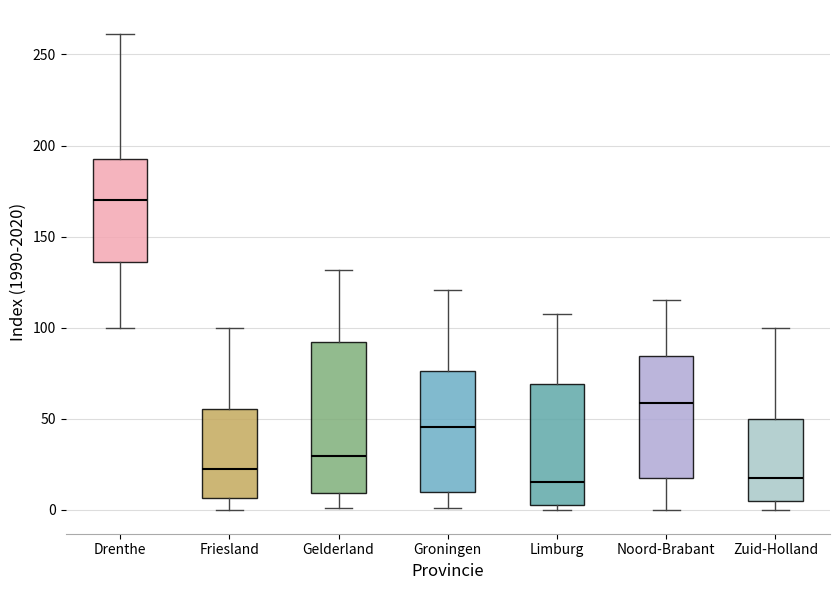

Where does the median line of the box for Zuid-Holland sit on the y-axis? The values are not printed on the chart, so give them approximately, as read against the axis.

20